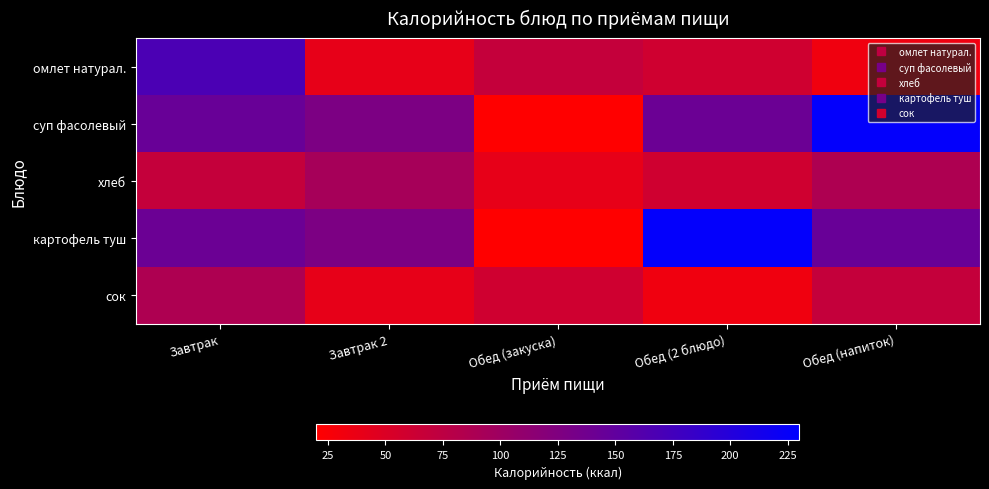

What is the total value across all series at Завтрак?

610.4